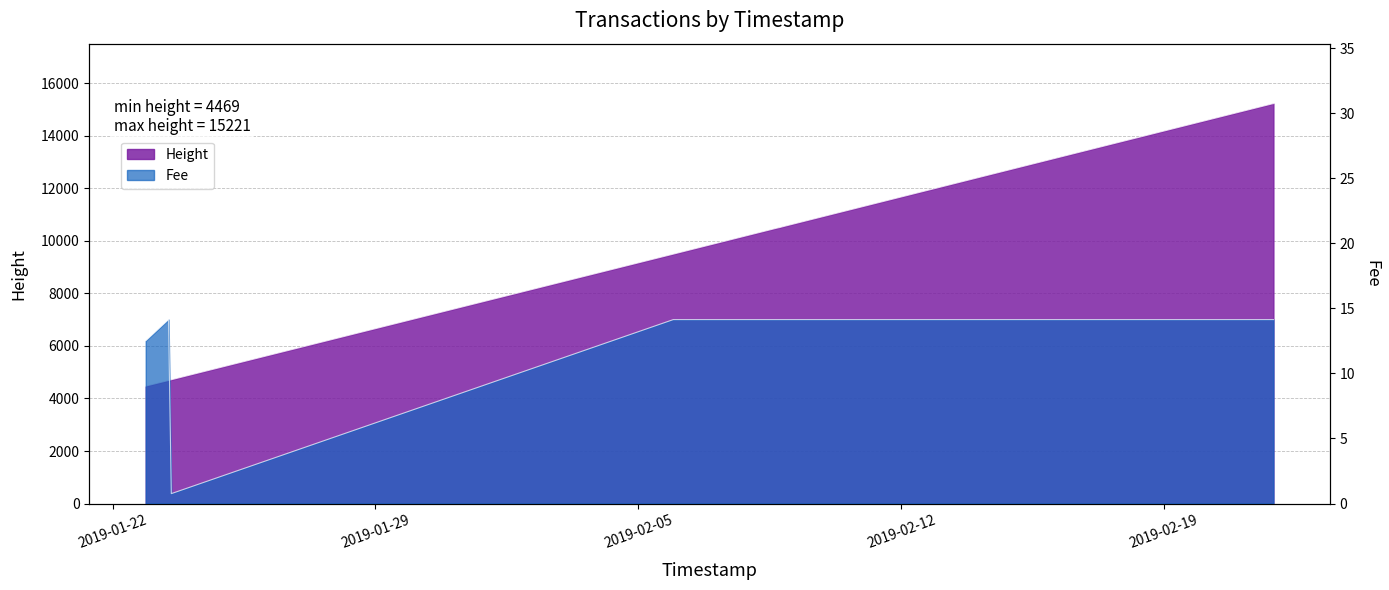

At how many categories does at least one series exceed 2282?

14